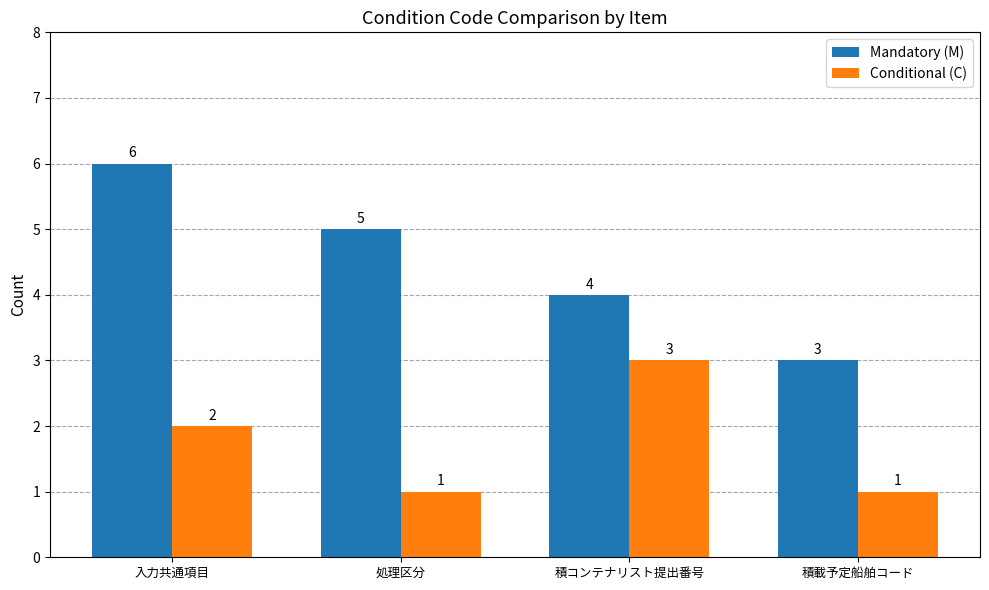

Which series has the largest total across all categories?

Mandatory (M)